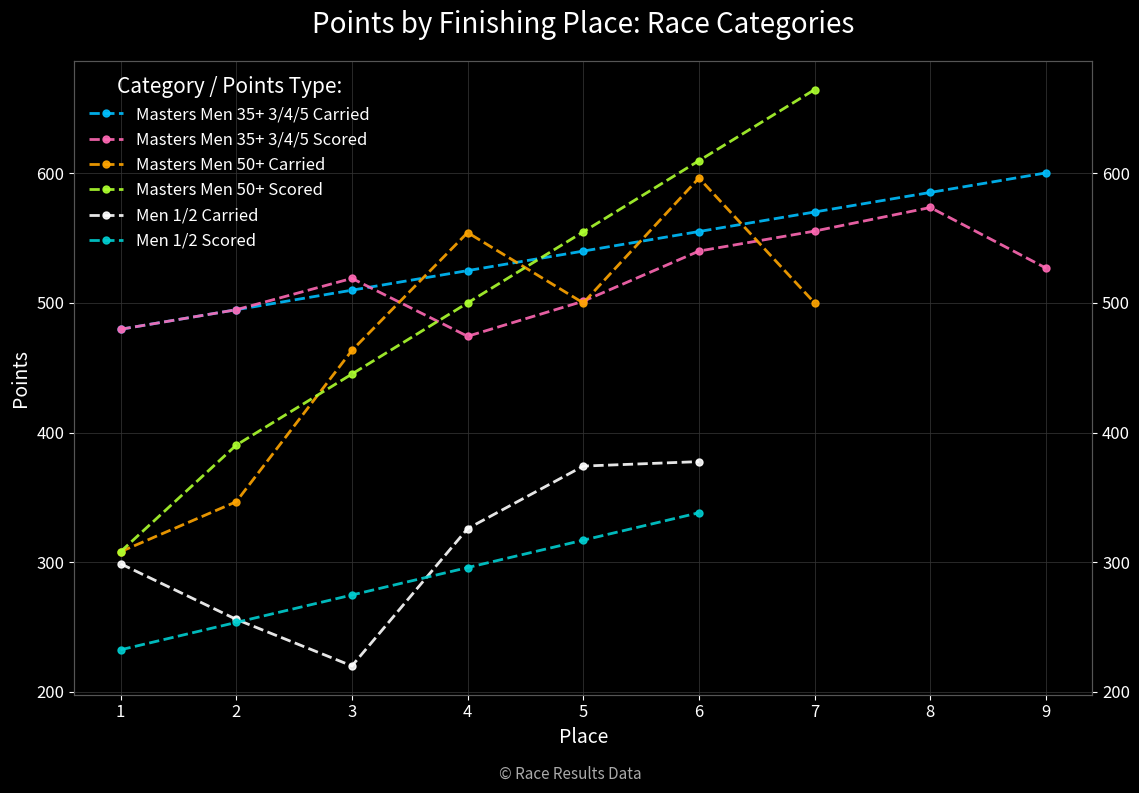

List the labels in order of value, largest first.

9, 8, 7, 6, 5, 4, 3, 2, 1